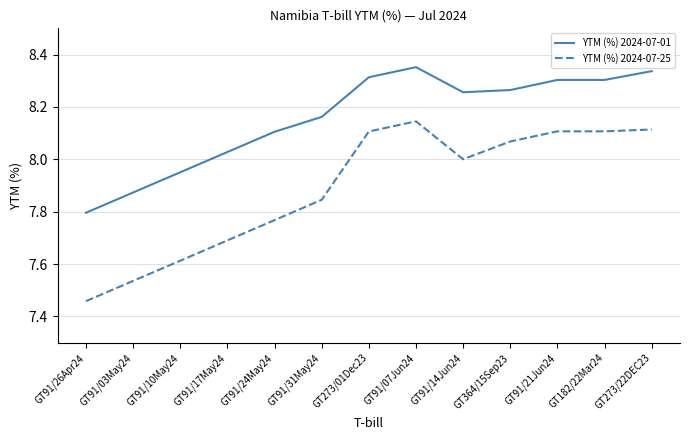

True or false: YTM (%) 2024-07-01 and YTM (%) 2024-07-25 cross at least once.

False